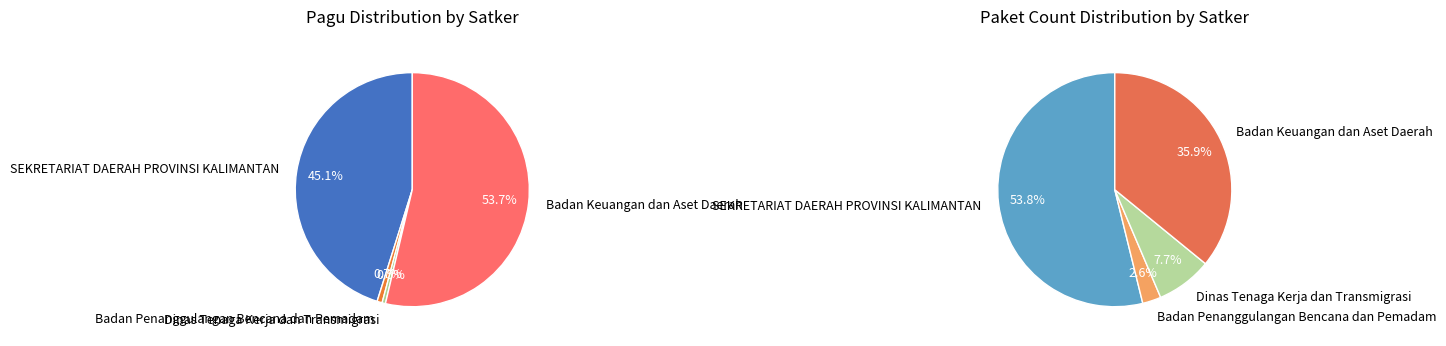

Between 10 and 20, which is larger?

20